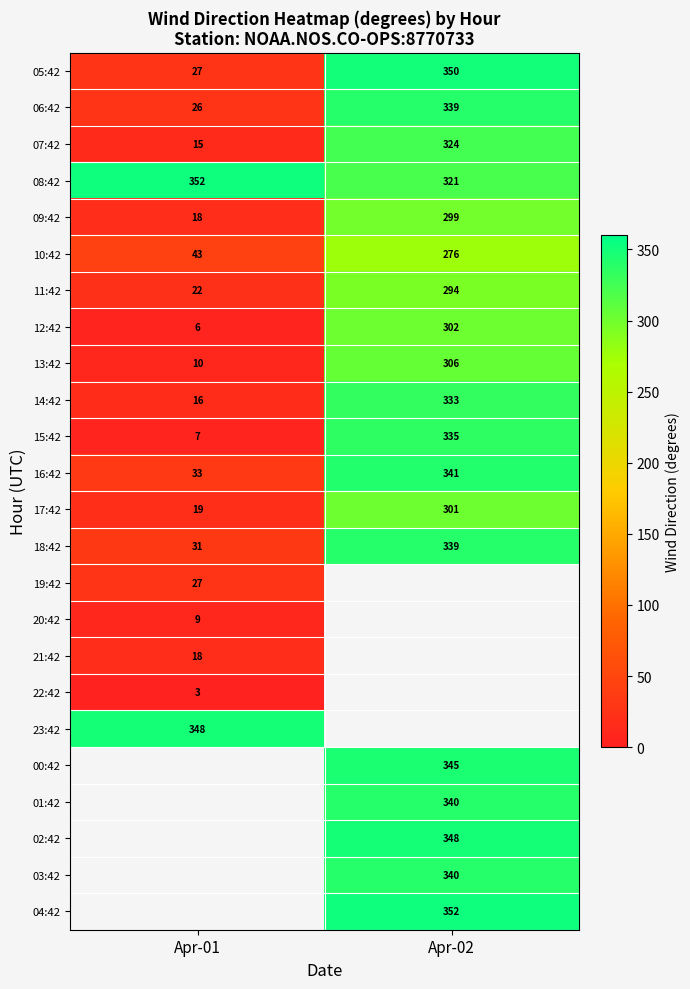

List the labels in order of 10:42 value, smallest first.

Apr-01, Apr-02